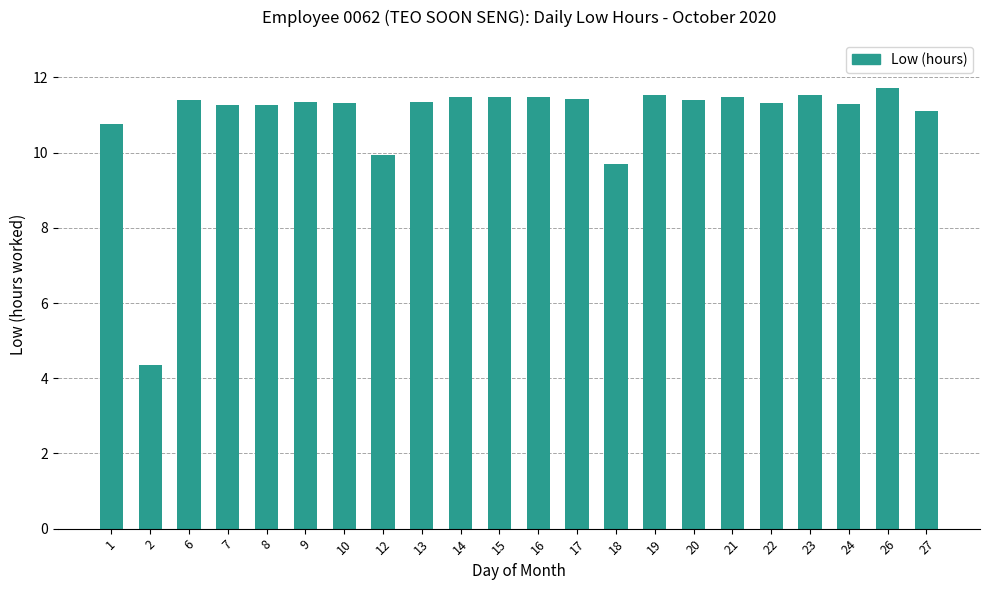

What is the value of the 7th bar from the left?

11.3